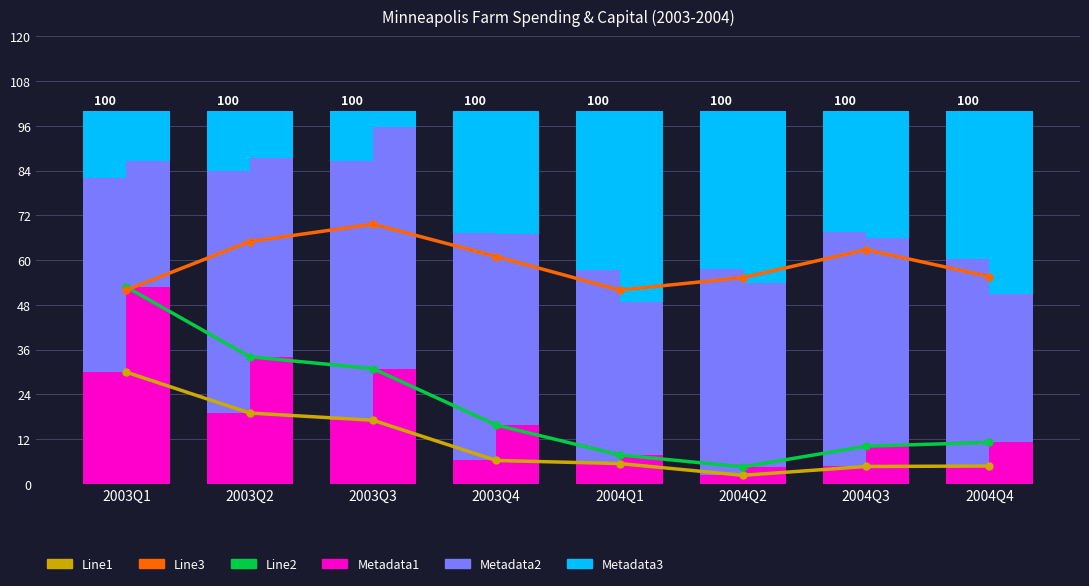

Reading right to left, what are all the values shown in this chart?

Line1 (HH Lower): 2004Q4=4.8	2004Q3=4.7	2004Q2=2.3	2004Q1=5.4	2003Q4=6.2	2003Q3=17.0	2003Q2=19.0	2003Q1=29.9
Line2 (Cap Lower): 2004Q4=11.1	2004Q3=10.1	2004Q2=4.5	2004Q1=7.8	2003Q4=15.8	2003Q3=30.9	2003Q2=34.1	2003Q1=52.8
Line3 (HH Same): 2004Q4=55.6	2004Q3=62.8	2004Q2=55.3	2004Q1=51.9	2003Q4=60.9	2003Q3=69.6	2003Q2=65.0	2003Q1=52.0
Metadata1 (HH Lower): 2004Q4=4.8	2004Q3=4.7	2004Q2=2.3	2004Q1=5.4	2003Q4=6.2	2003Q3=17.0	2003Q2=19.0	2003Q1=29.9
Metadata2 (HH Same): 2004Q4=55.6	2004Q3=62.8	2004Q2=55.3	2004Q1=51.9	2003Q4=60.9	2003Q3=69.6	2003Q2=65.0	2003Q1=52.0
Metadata3 (HH Higher): 2004Q4=39.7	2004Q3=32.6	2004Q2=42.4	2004Q1=42.6	2003Q4=32.8	2003Q3=13.3	2003Q2=16.1	2003Q1=18.1